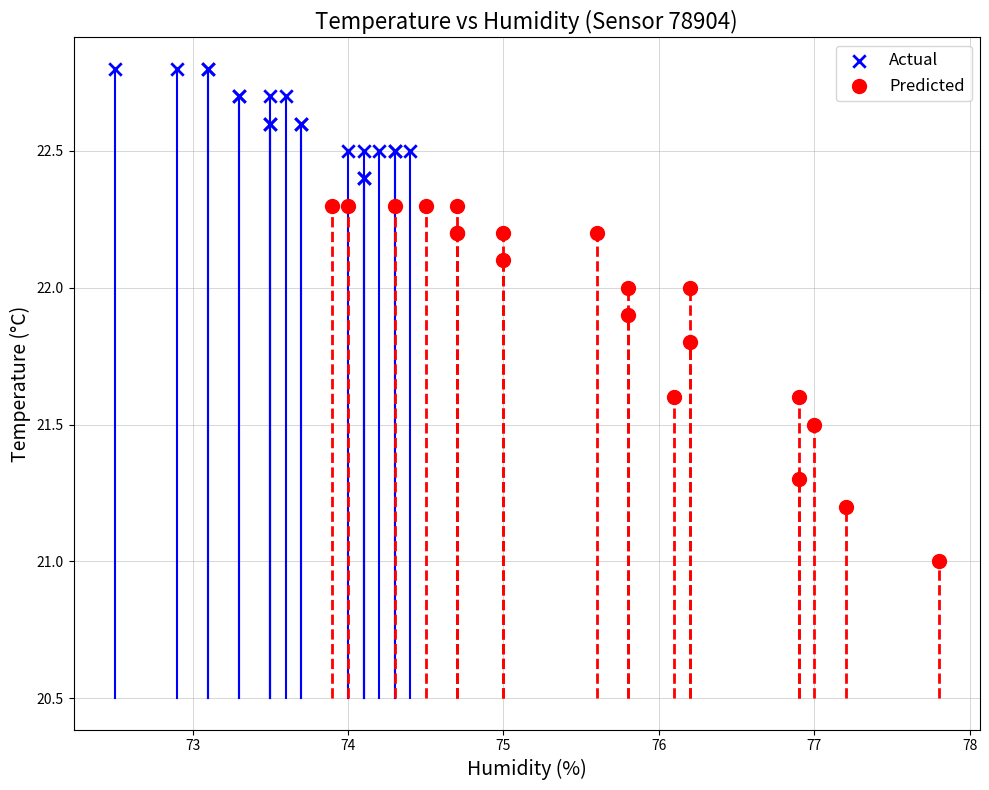

Which series has the largest Y range (max minus min)?

Predicted